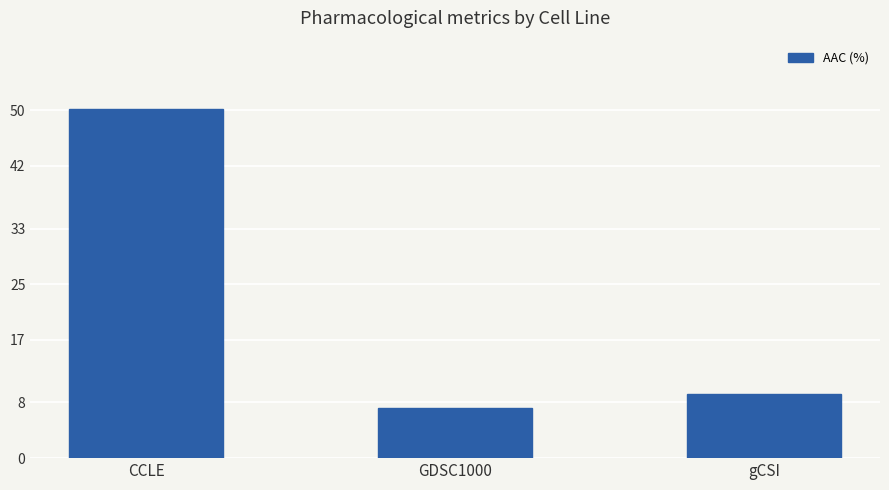

The chart shows a value of 11.6 at GDSC1000. True or false?

False